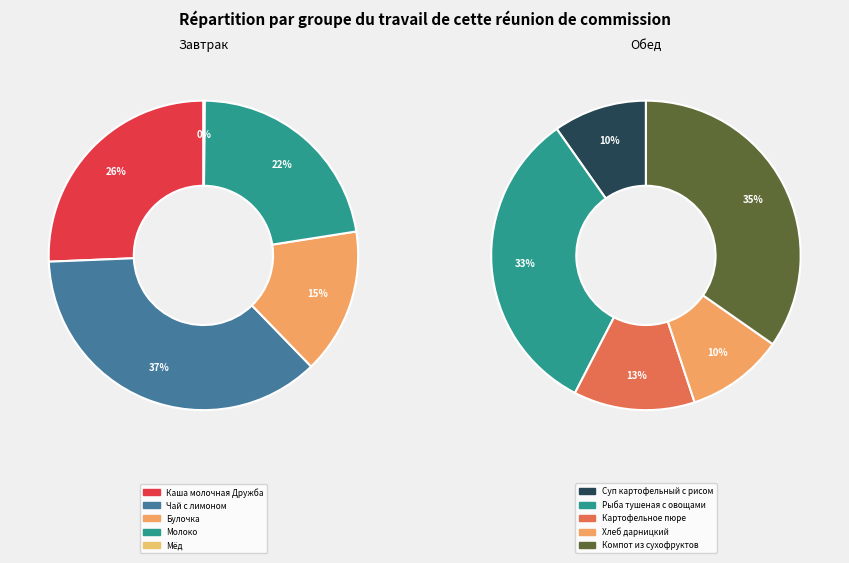

Rank the categories by value from lowest to highest.

Мёд, Суп картофельный с рисом, Хлеб дарницкий, Картофельное пюре, Булочка, Молоко, Каша молочная Дружба, Рыба тушеная с овощами, Компот из сухофруктов, Чай с лимоном